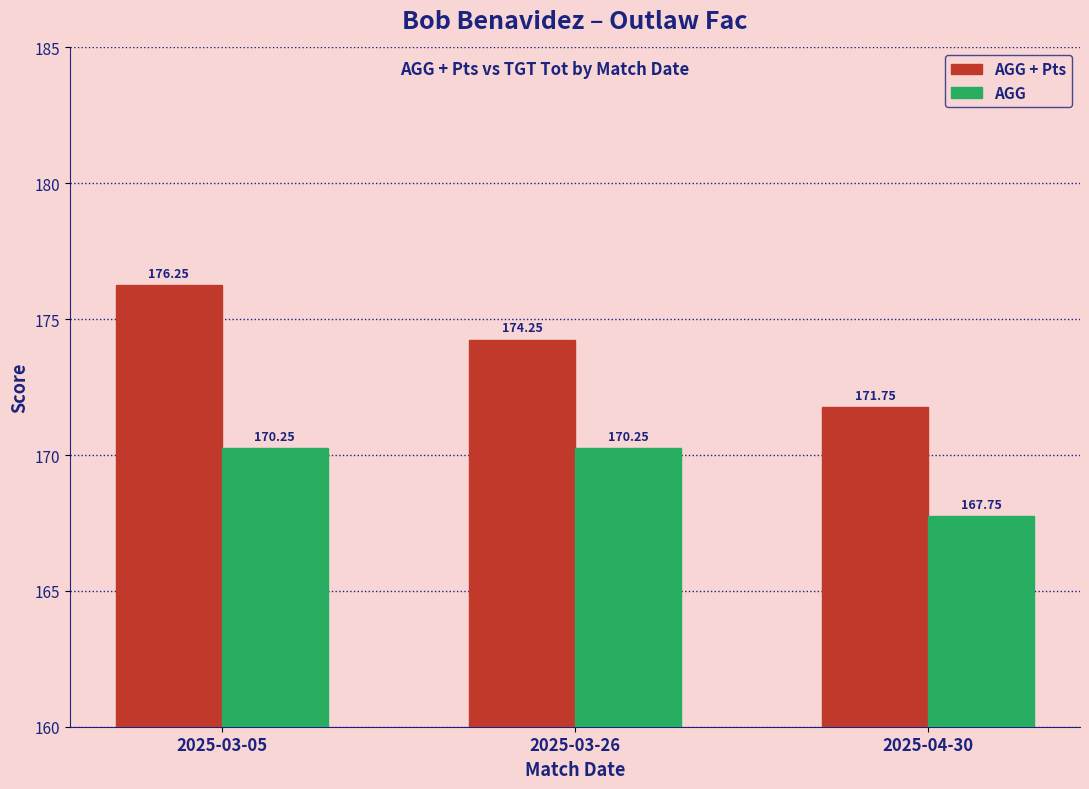

The AGG + Pts series shows 171.8 at 2025-04-30. True or false?

True